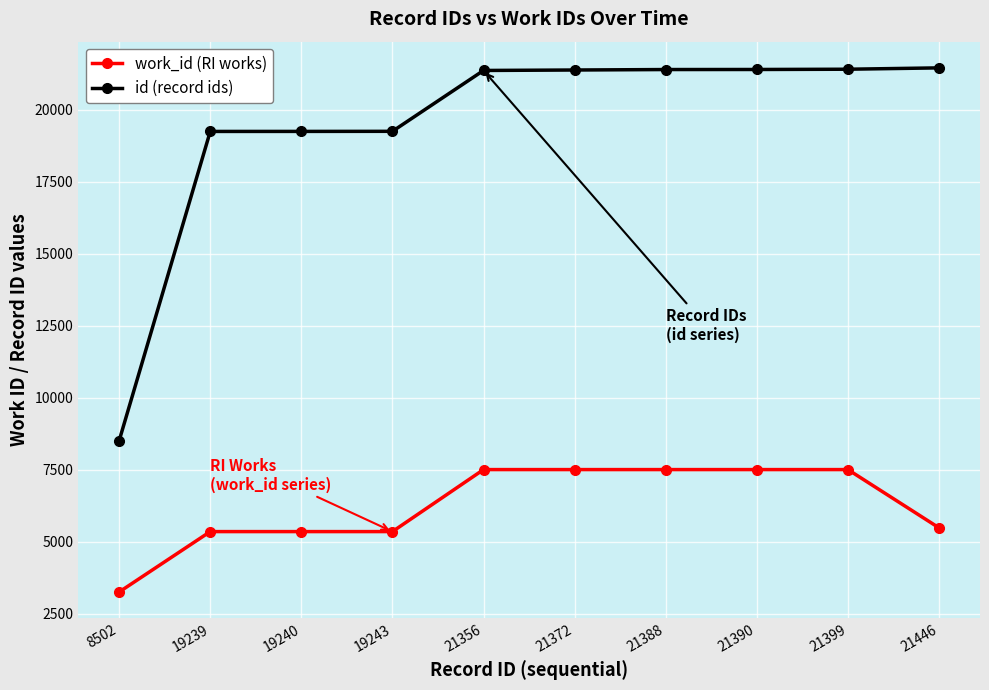

Which category has the lowest value in the work_id (RI works) series?

8502